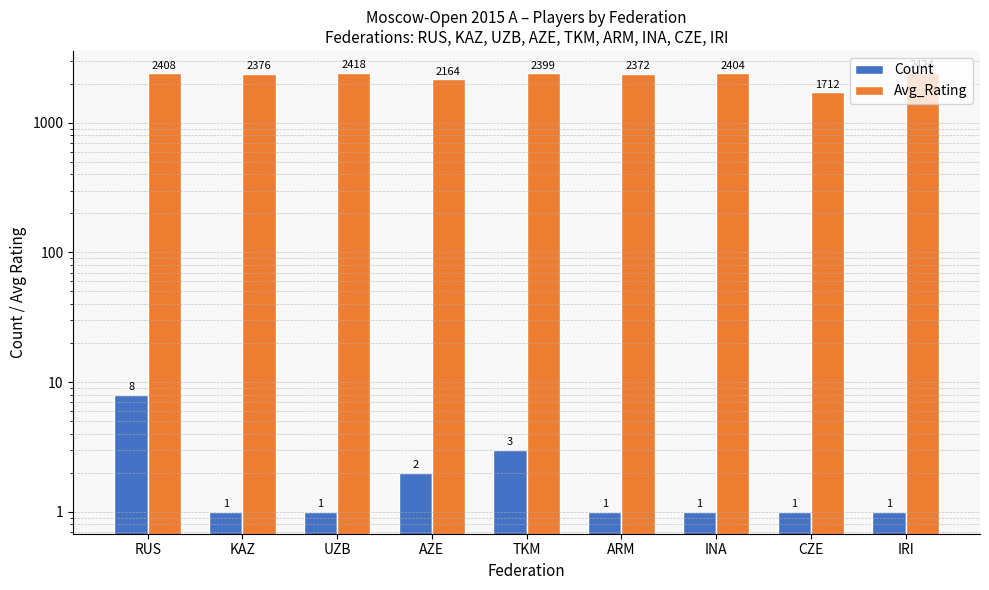

What position from the right is KAZ?

8